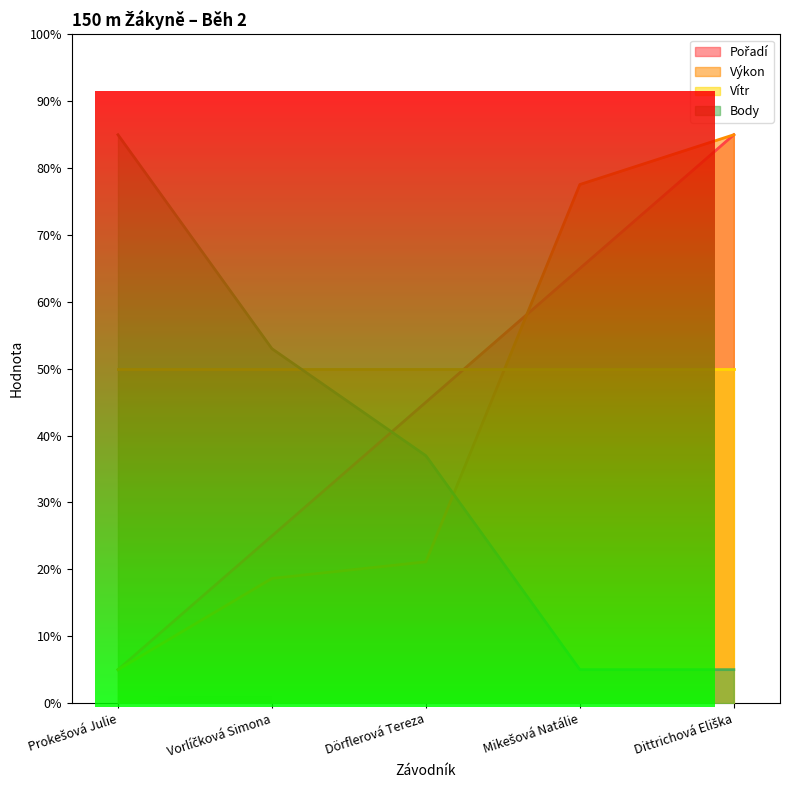

How many intersections are there between Výkon and Body?

1